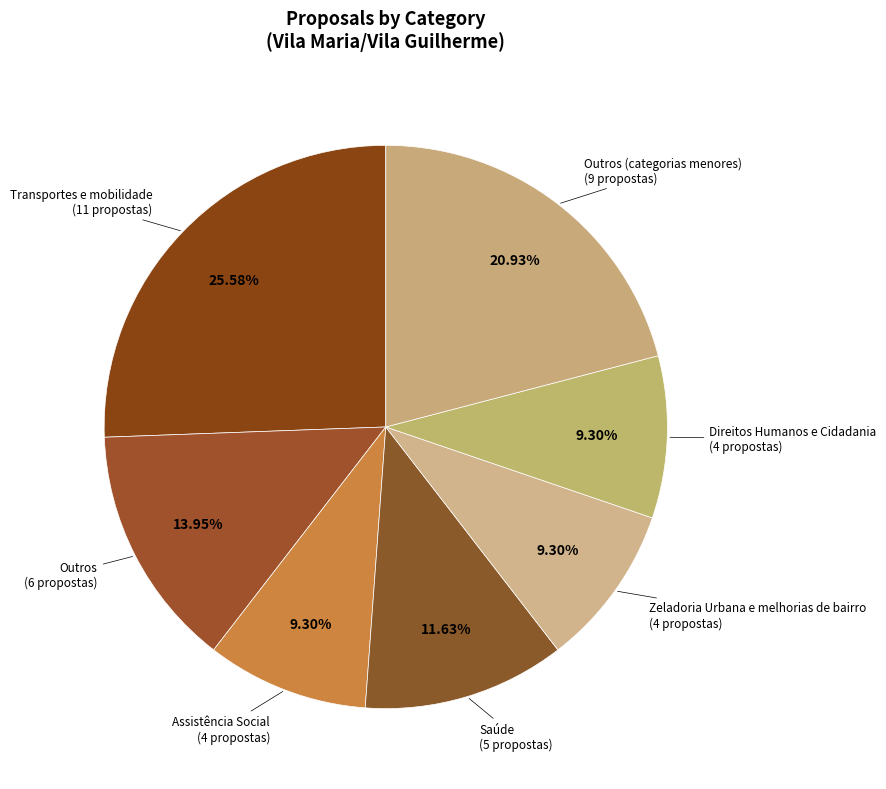

Count the number of slices in the pie.

7